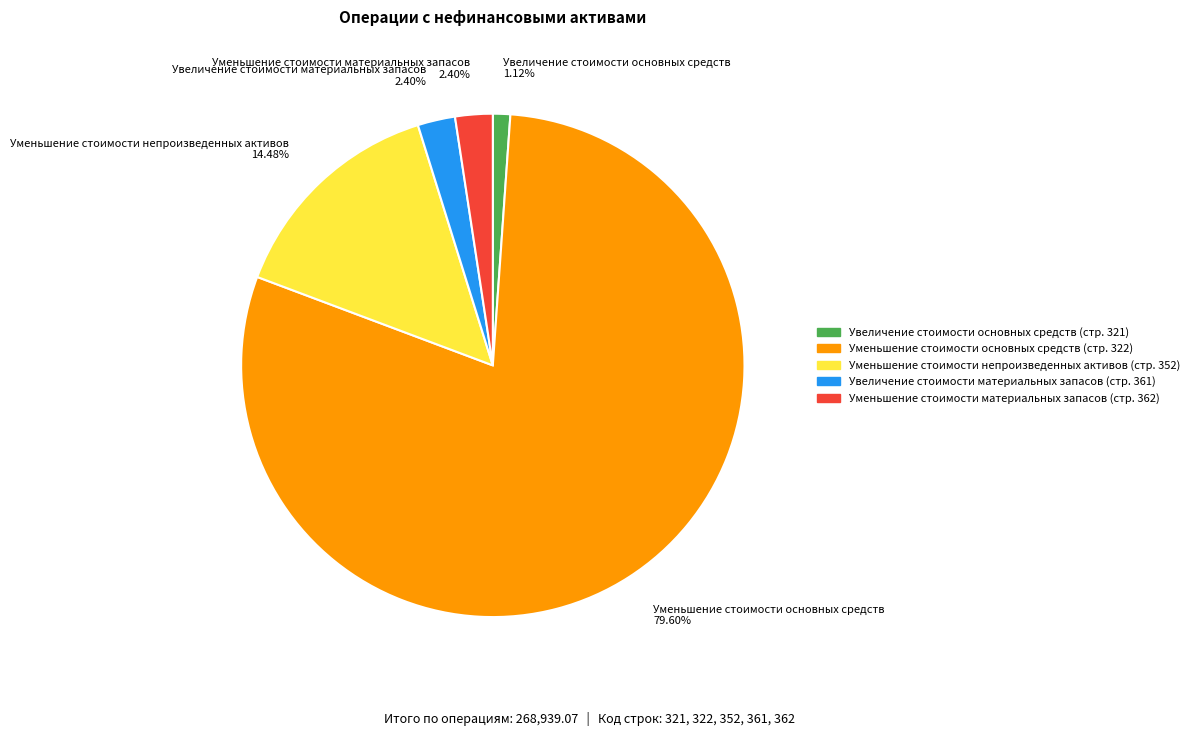

Do Уменьшение стоимости основных средств 79.60% and Уменьшение стоимости непроизведенных активов 14.48% together represent more than half of the pie?

Yes